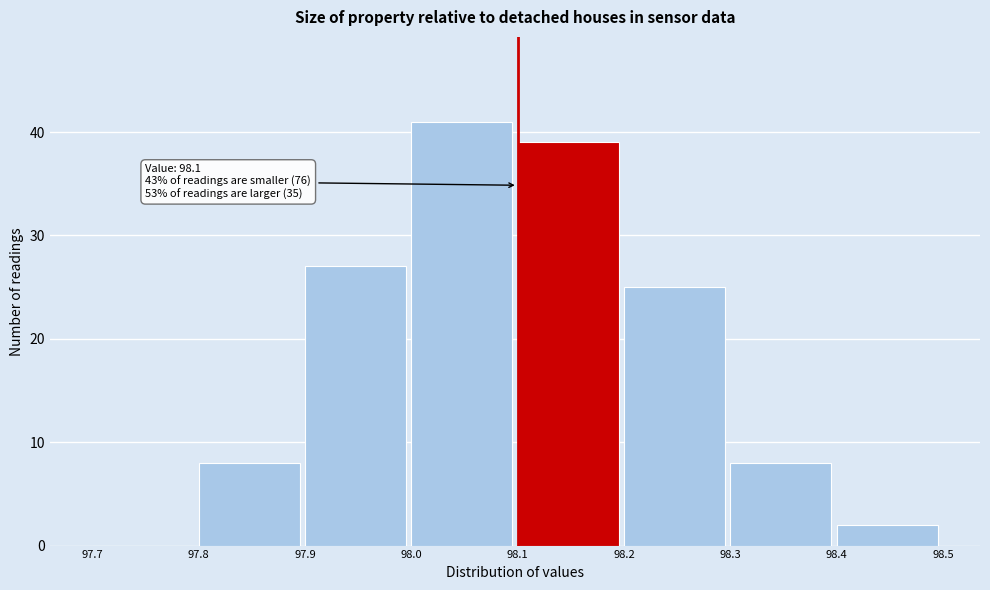

Which range on the x-axis has the tallest bar?

98.0 to 98.1